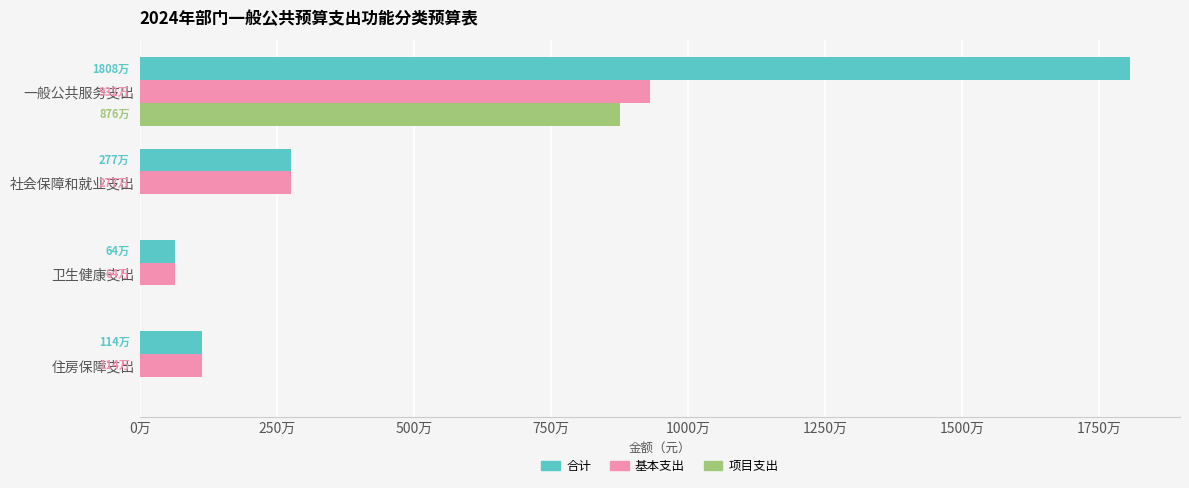

What are all the series names shown in the legend?

合计, 基本支出, 项目支出